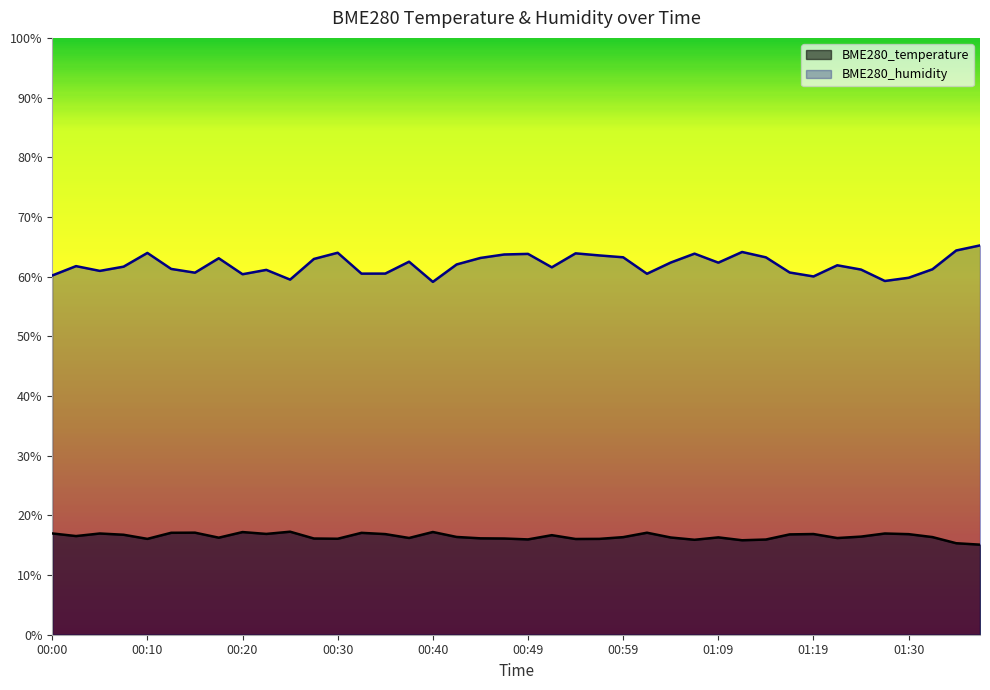

Which series changed the most between 00:57 and 01:35?

BME280_humidity